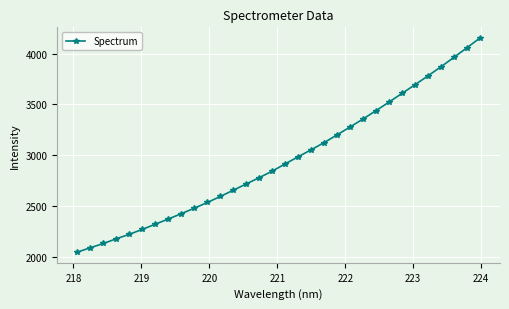

True or false: the data has more than 2 interior local peaks.

False